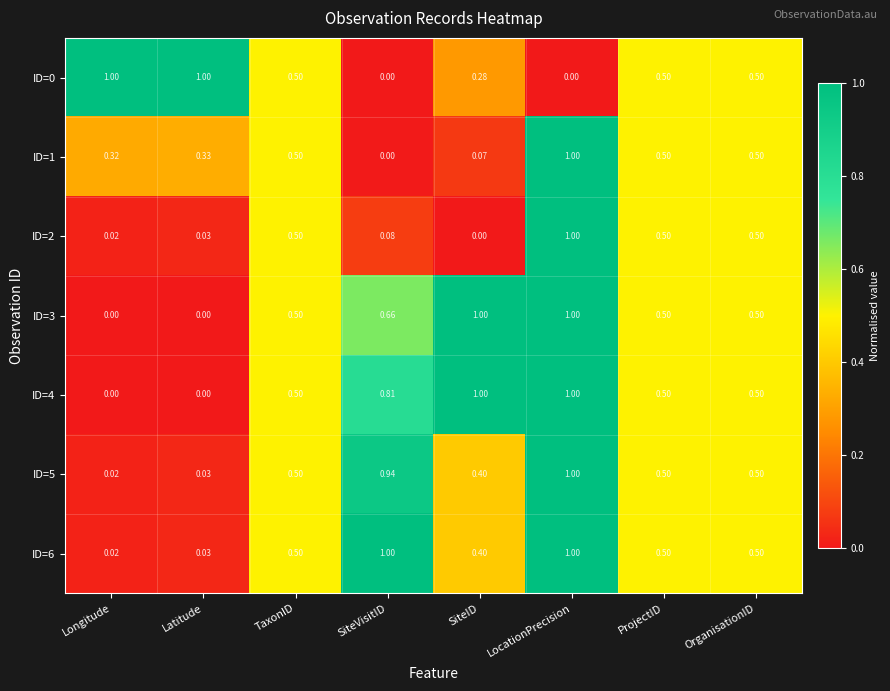

At which label does ID=2 reach its minimum?

SiteID